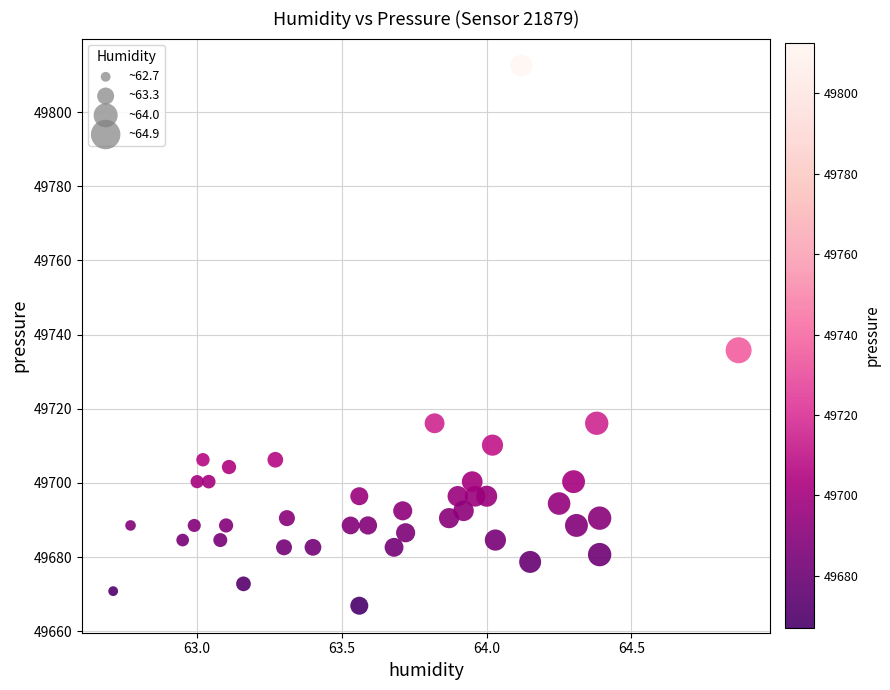

What Y value in the scatter plot is closest to 49739?

49735.8